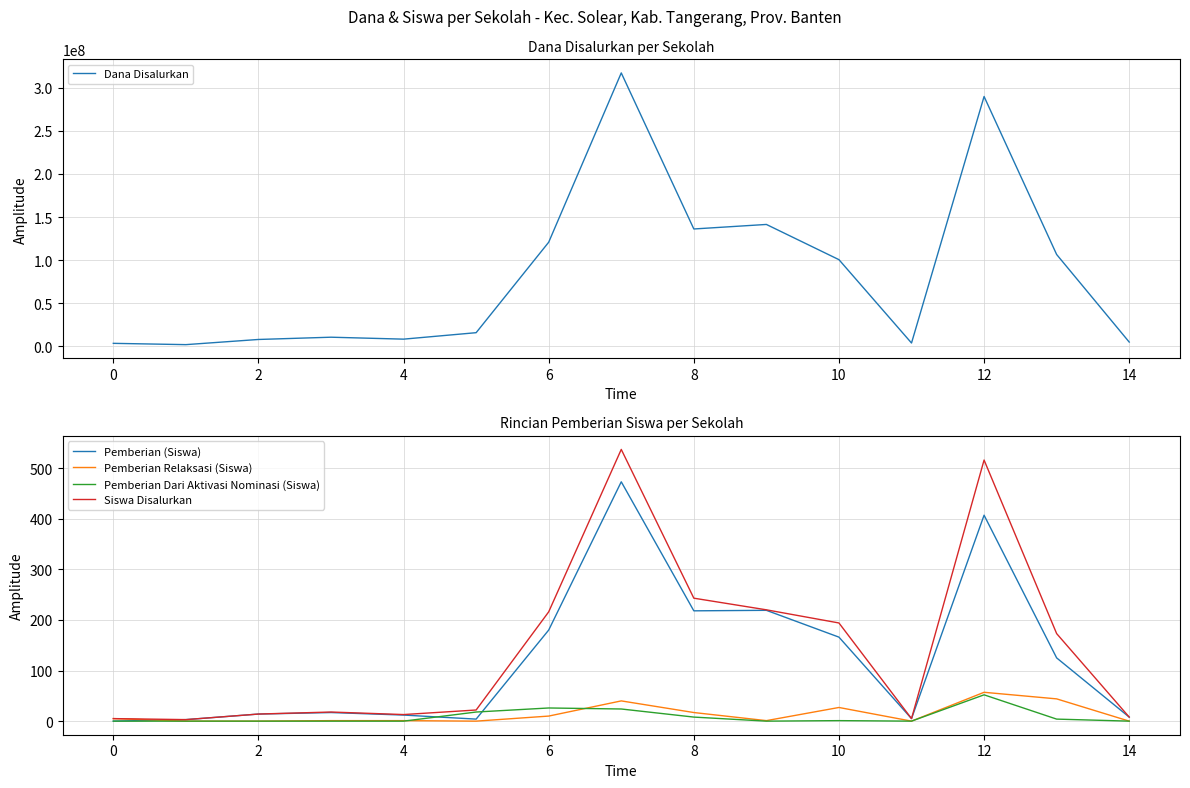

How many series are shown in this chart?

5